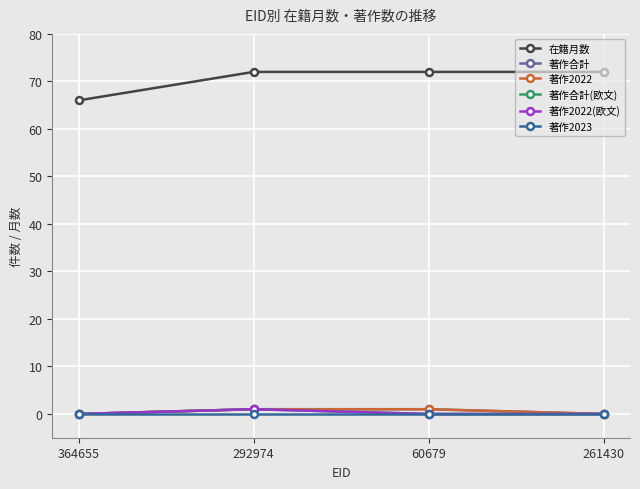

What is the value of the 著作2022(欧文) point at the 2nd from the left?

1